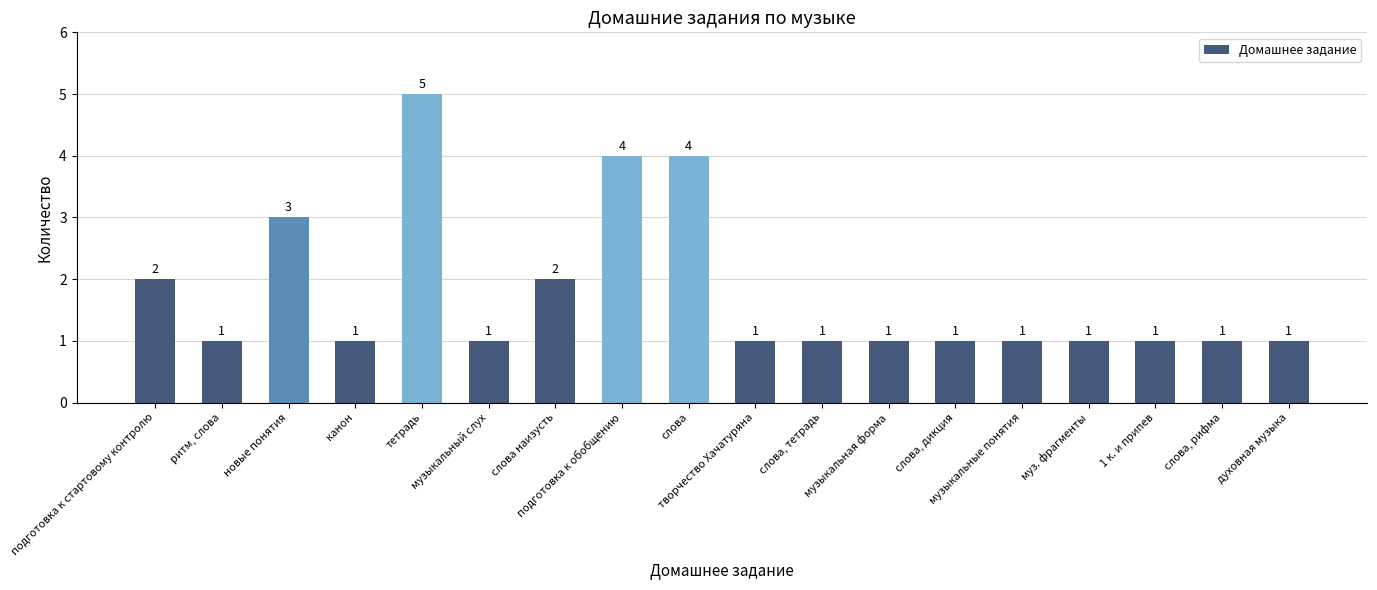

At which label is the value closest to 3?

новые понятия